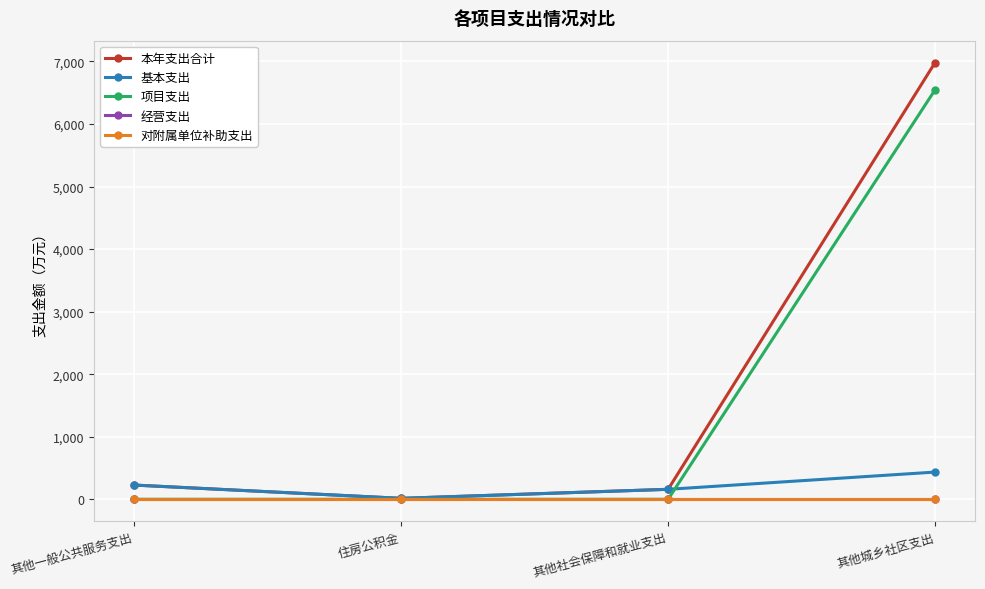

What is the total value across all series at 其他社会保障和就业支出?

319.0